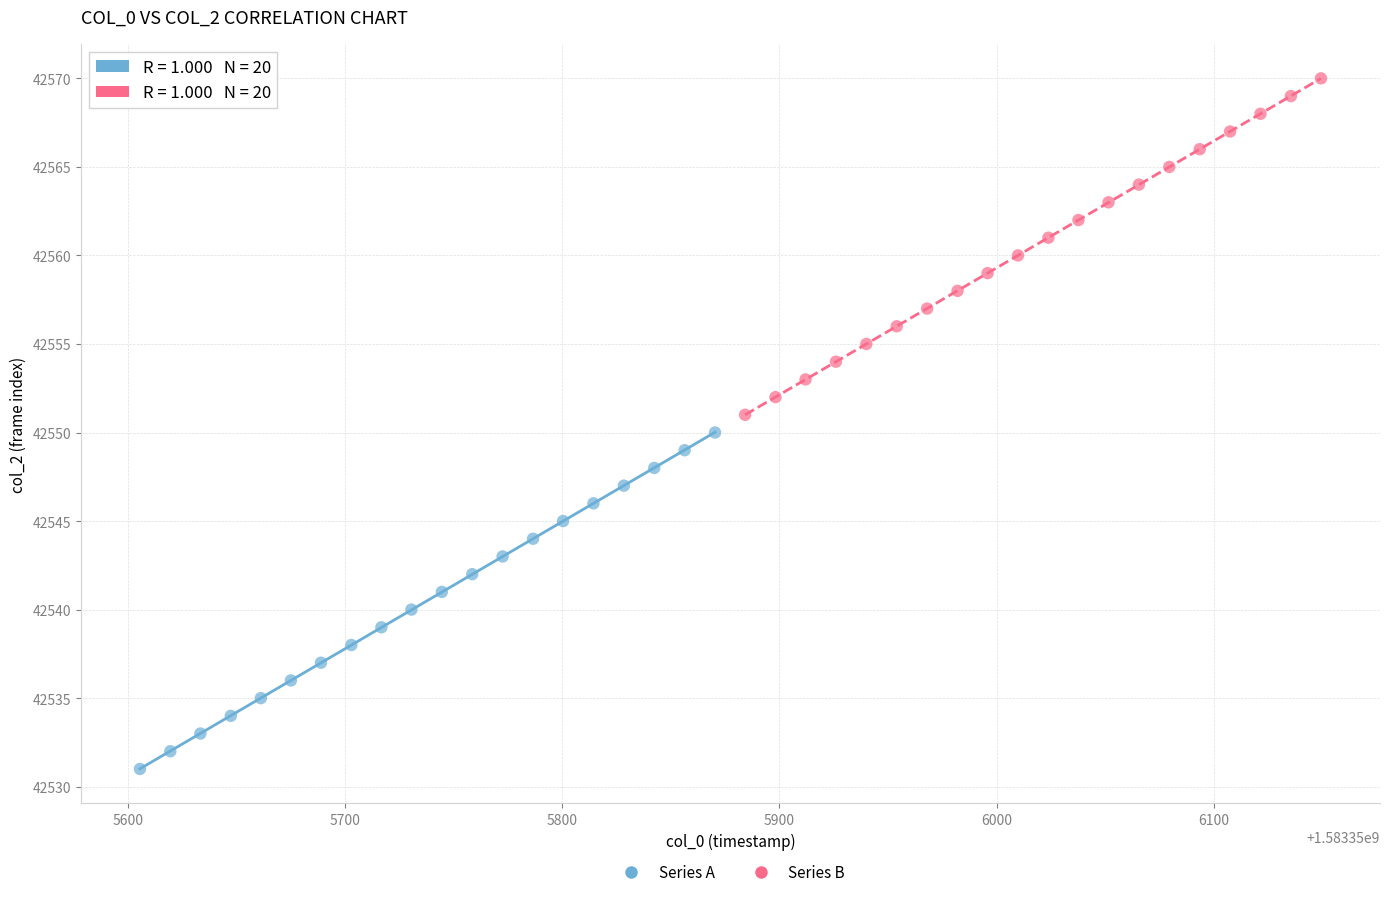

Which series contains the lowest Y value?

Series A